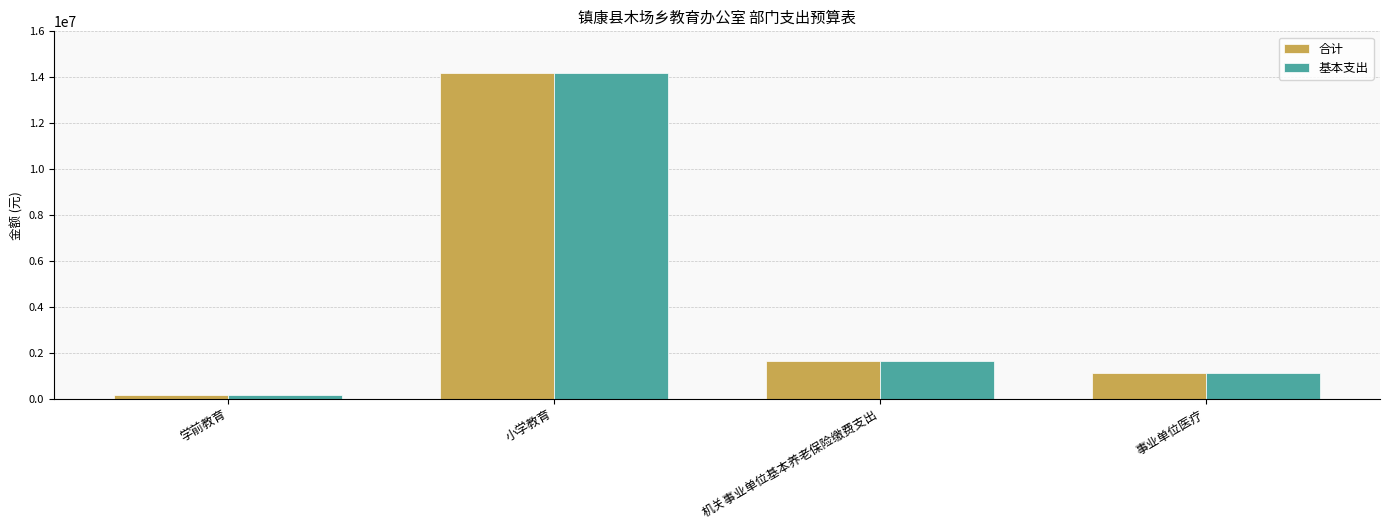

What is the label of the 1st bar from the left?

学前教育